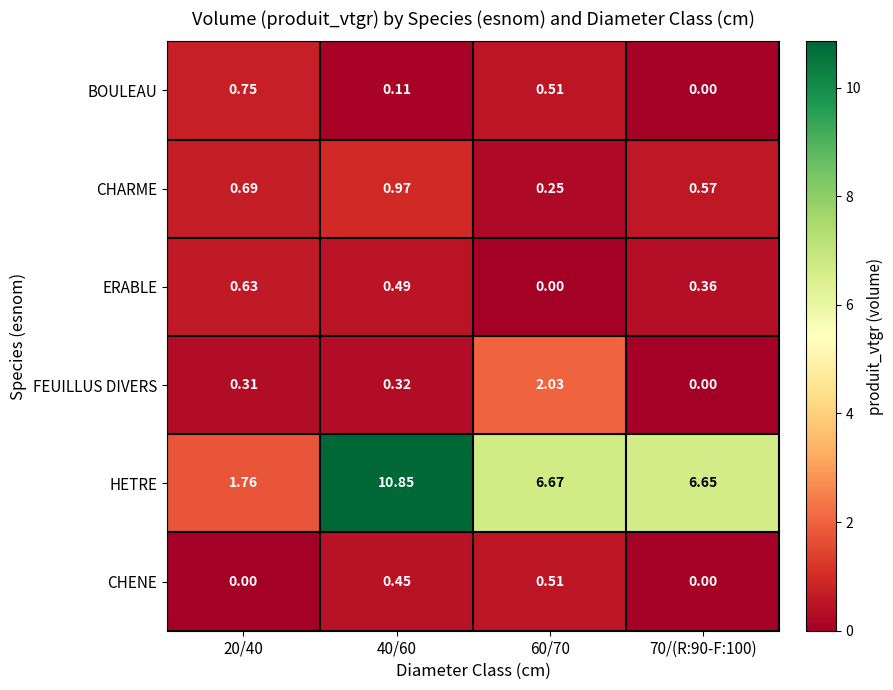

Rank the series by their maximum value, from lowest to highest.

CHENE, ERABLE, BOULEAU, CHARME, FEUILLUS DIVERS, HETRE